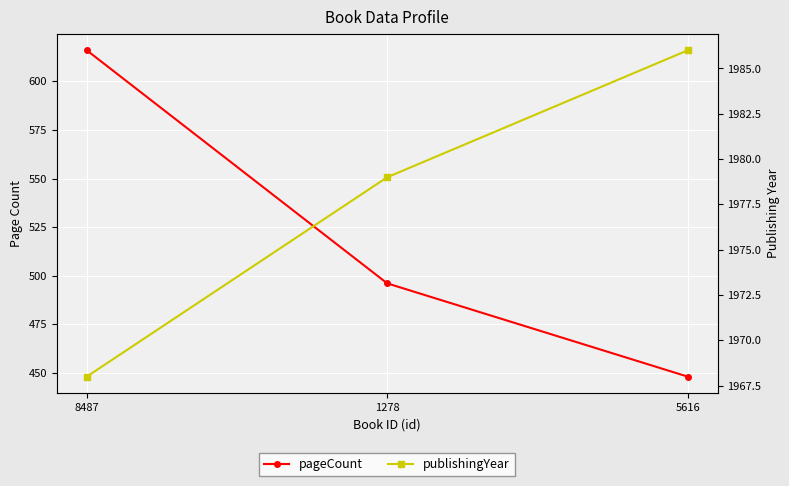

What is the total value across all series at 8487?

2584